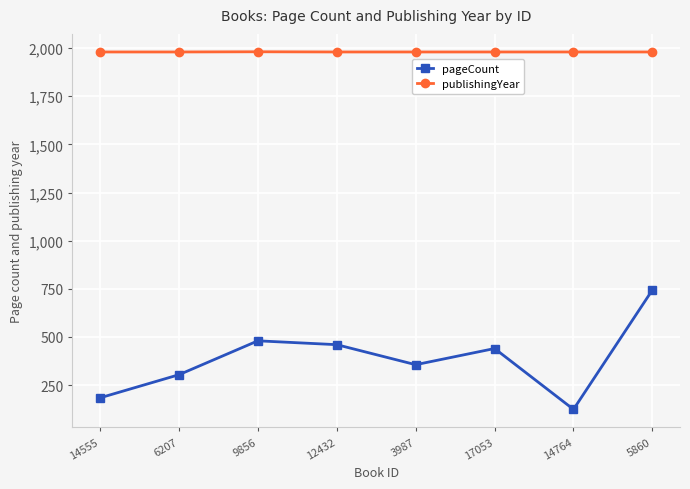

What is the value of the publishingYear point at the 4th from the left?

1980